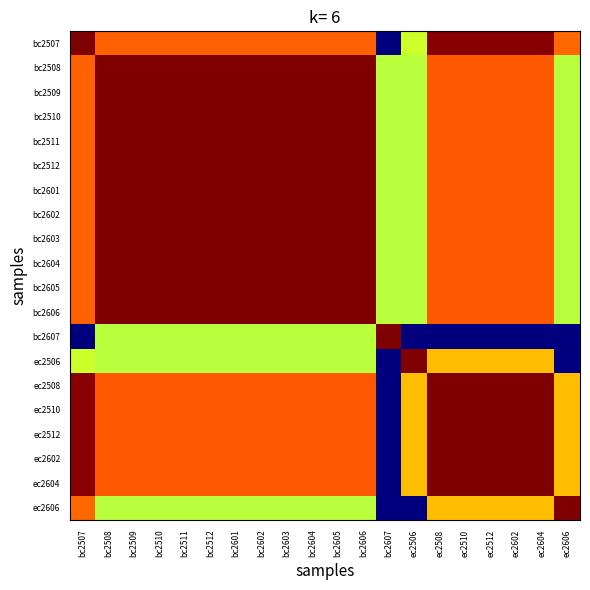

Which label corresponds to the smallest value in the chart?

bc2607